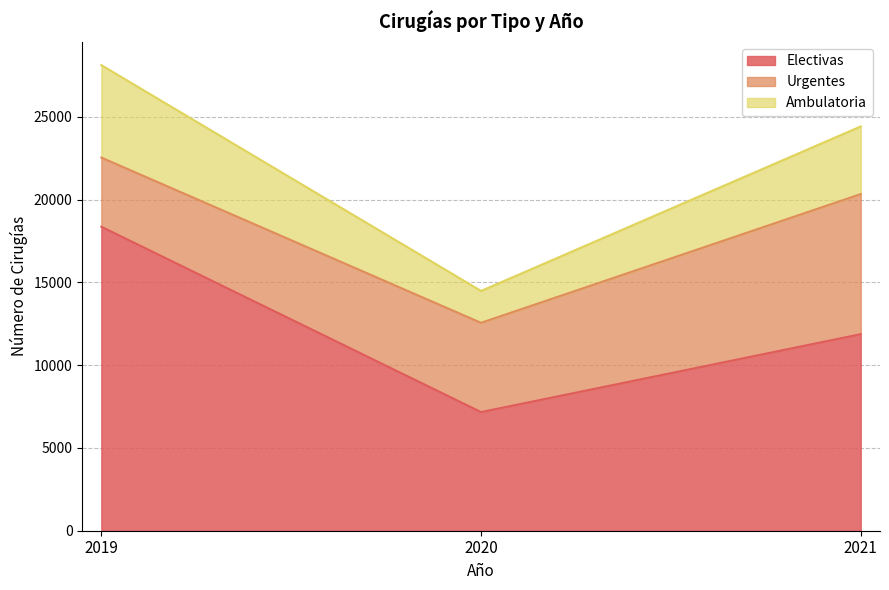

How many Electivas values are between 7166 and 18362?

3